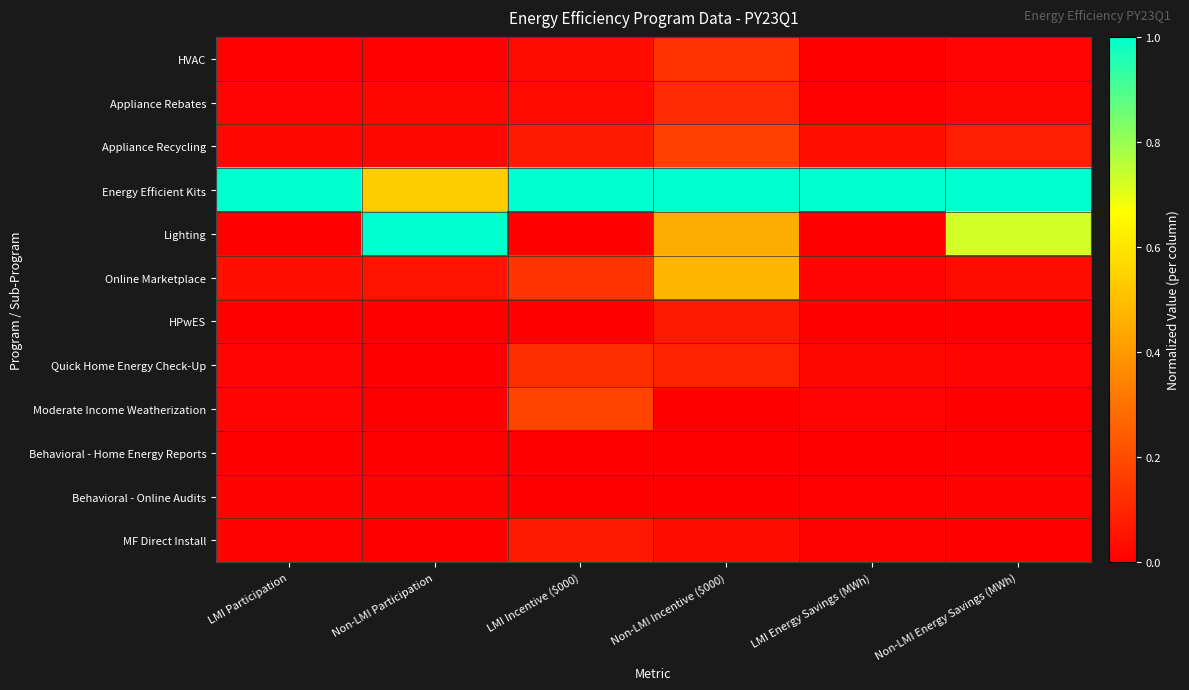

What is the maximum value shown in the chart?

1.0